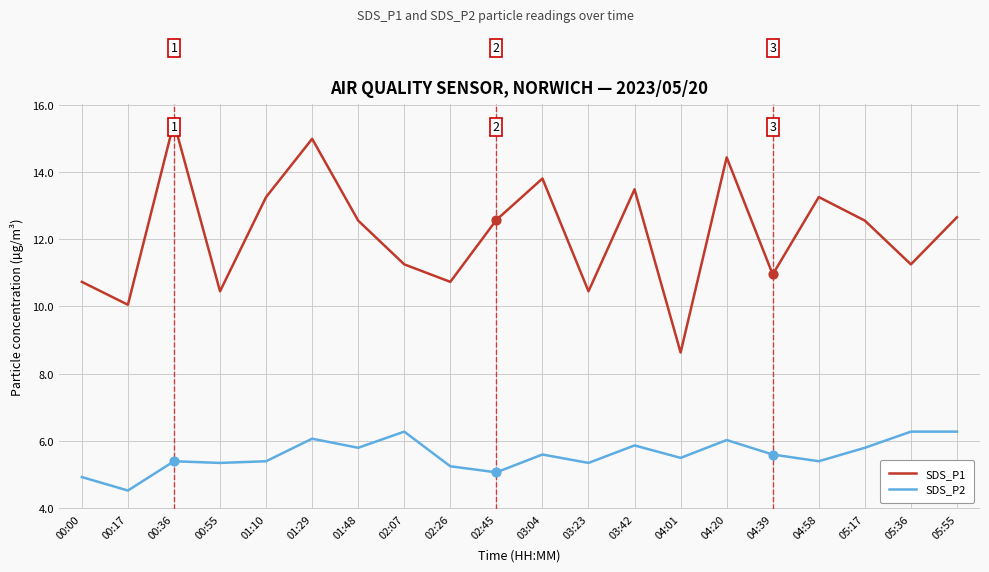

Is the value of SDS_P2 at 04:58 greater than the value of SDS_P1 at 00:36?

No